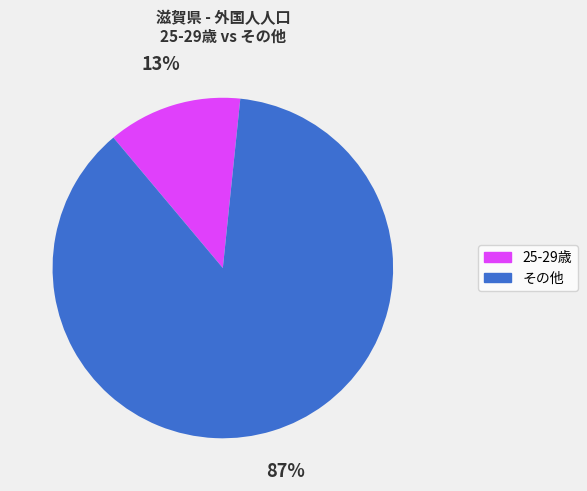

To the nearest percent, what is the average slice percentage?

50%